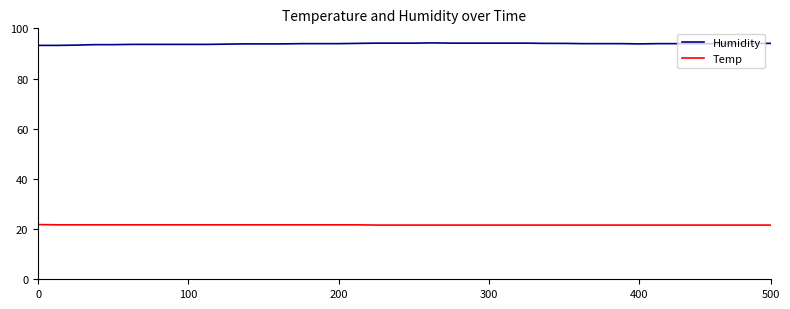

What is the minimum value shown in the chart?

21.6